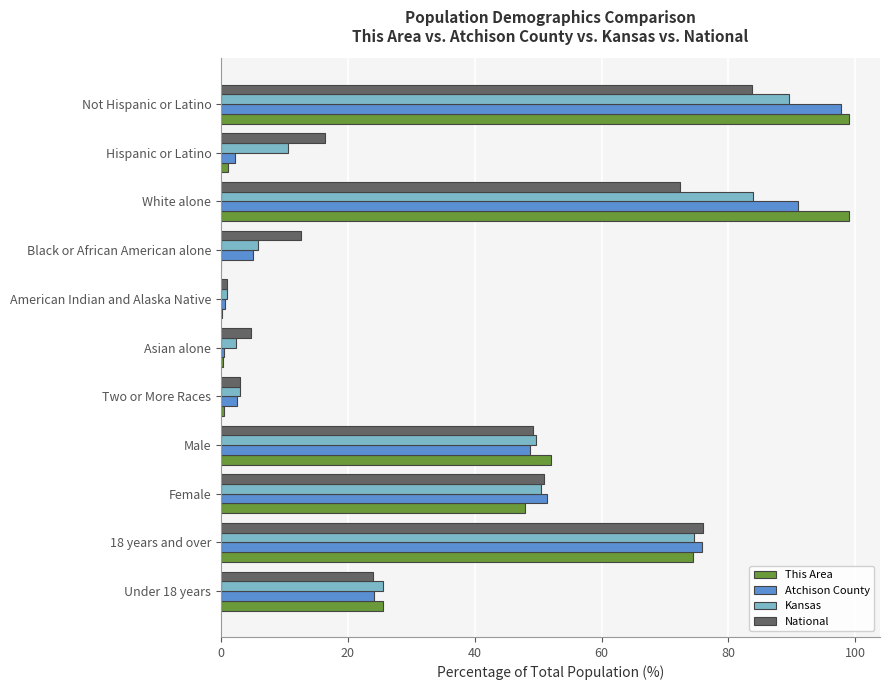

The value of Kansas at Female is 50.4. True or false?

True